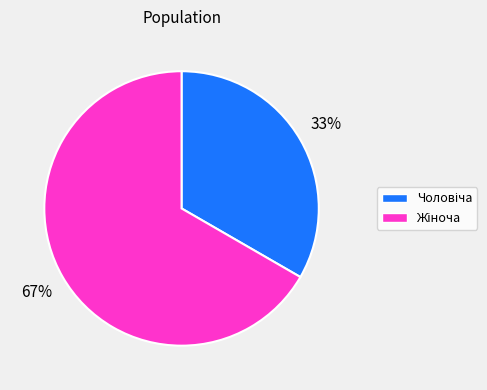

To the nearest percent, what is the average slice percentage?

50%